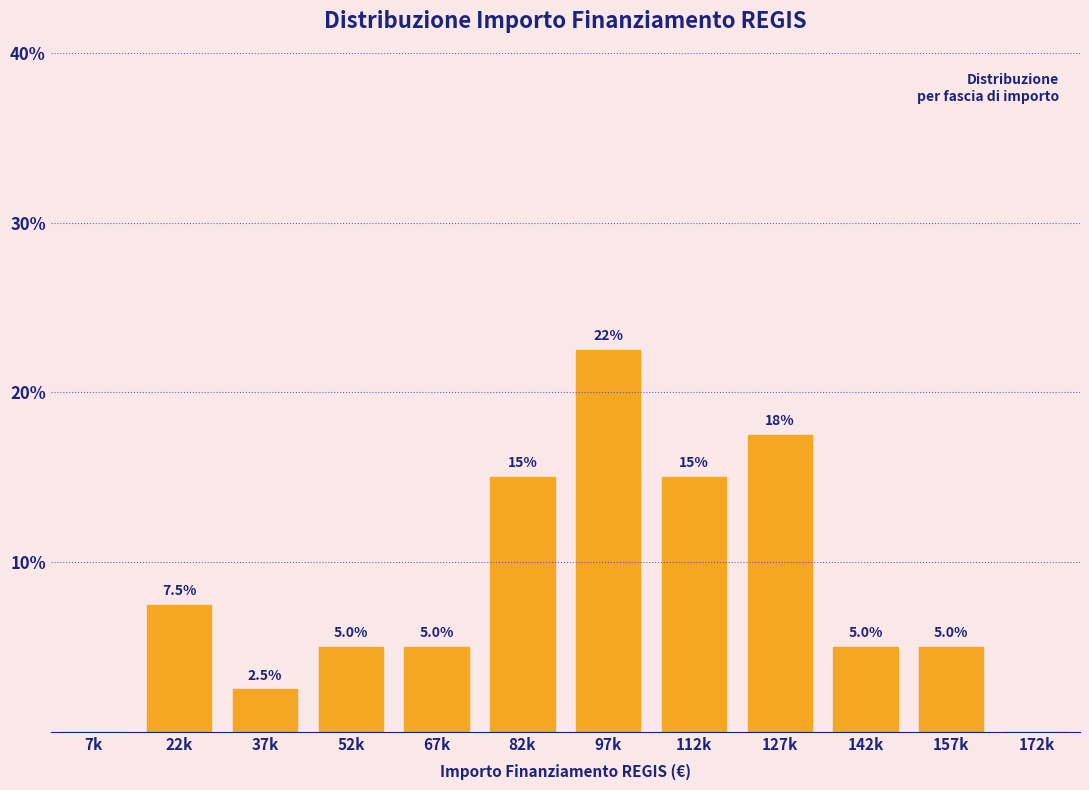

Reading right to left, list all the values displayed in this chart.

172k=0.0	157k=5.0	142k=5.0	127k=17.5	112k=15.0	97k=22.5	82k=15.0	67k=5.0	52k=5.0	37k=2.5	22k=7.5	7k=0.0